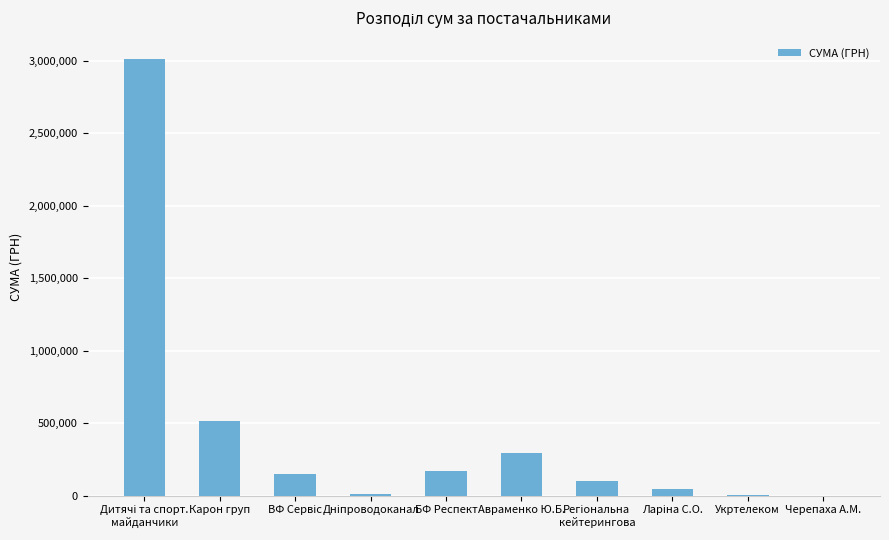

Is it true that the value at Авраменко Ю.Б. is 294518.2?

True